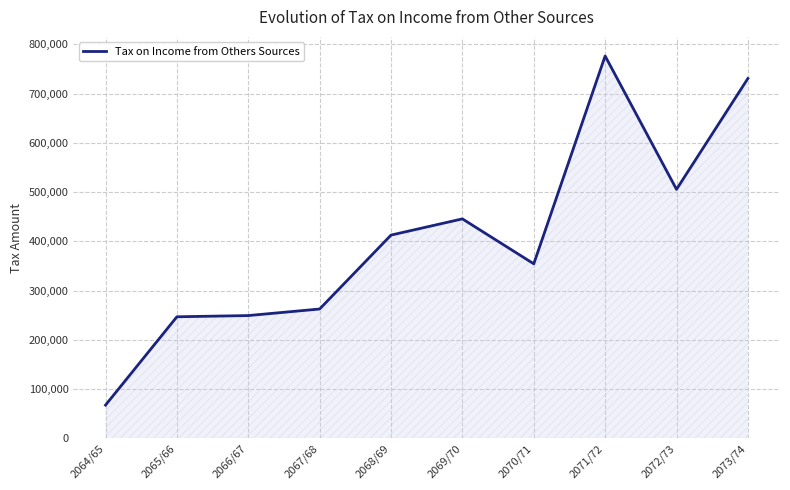

The chart shows a value of 67392 at 2064/65. True or false?

True